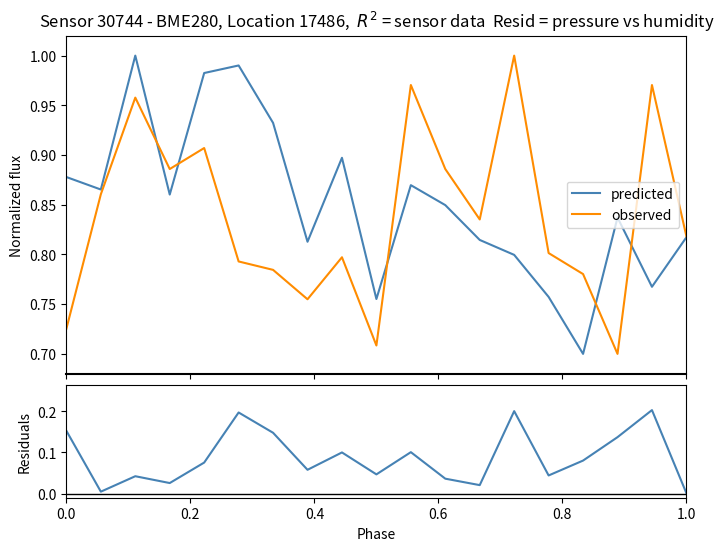

What is the difference between the maximum and minimum values in the residuals series?

0.2